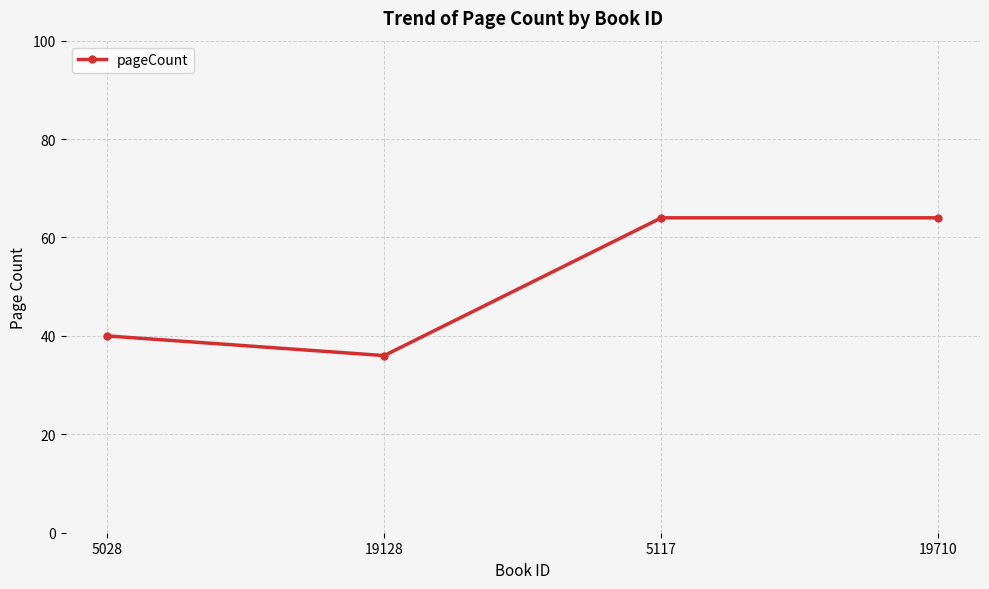

What is the average value?

51